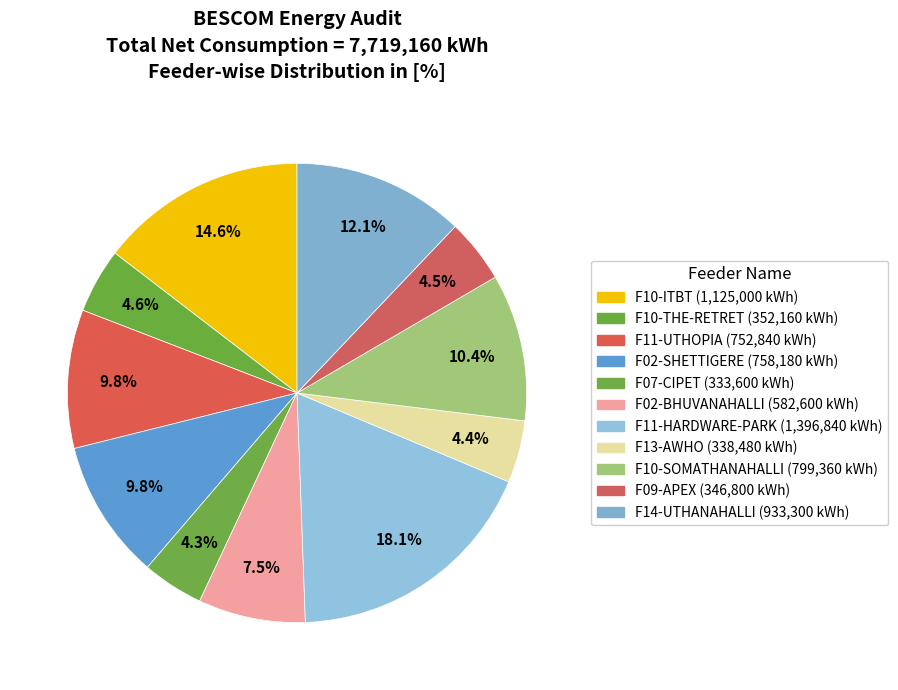

What percentage is the F07-CIPET slice, to the nearest percent?

4%